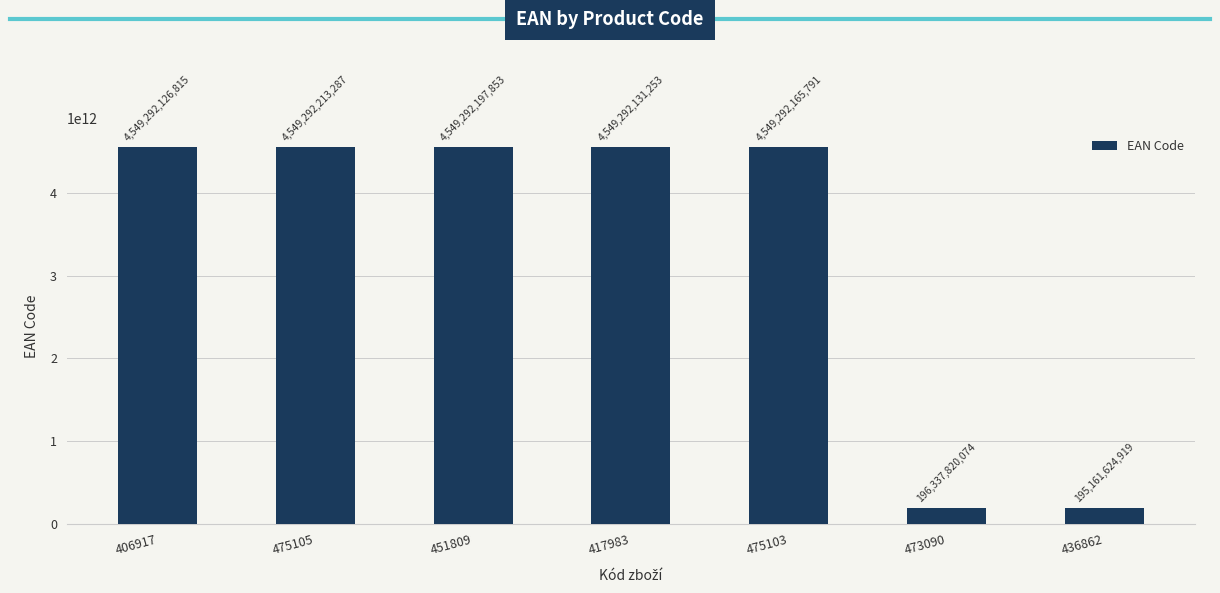

Reading left to right, transcribe all the data shown in this chart.

4549292126815	4549292213287	4549292197853	4549292131253	4549292165791	196337820074	195161624919